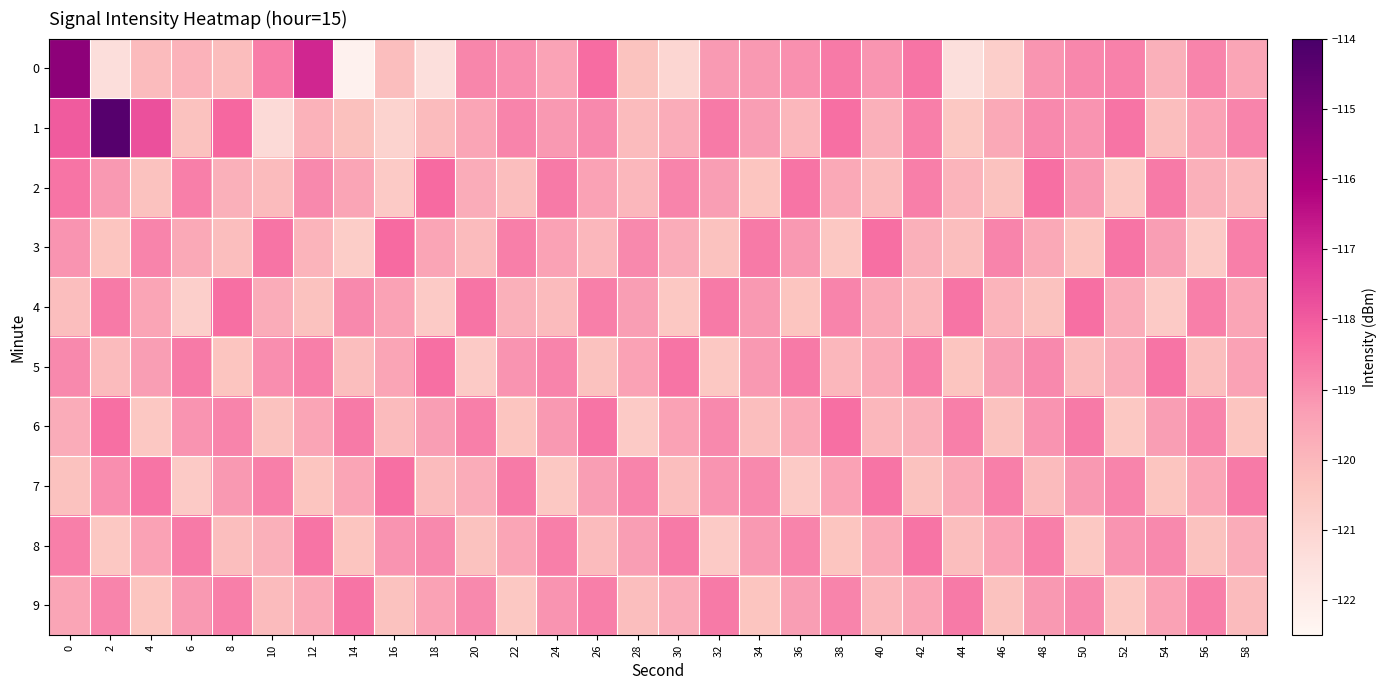

What is the total value across all series at 24?

-1193.0